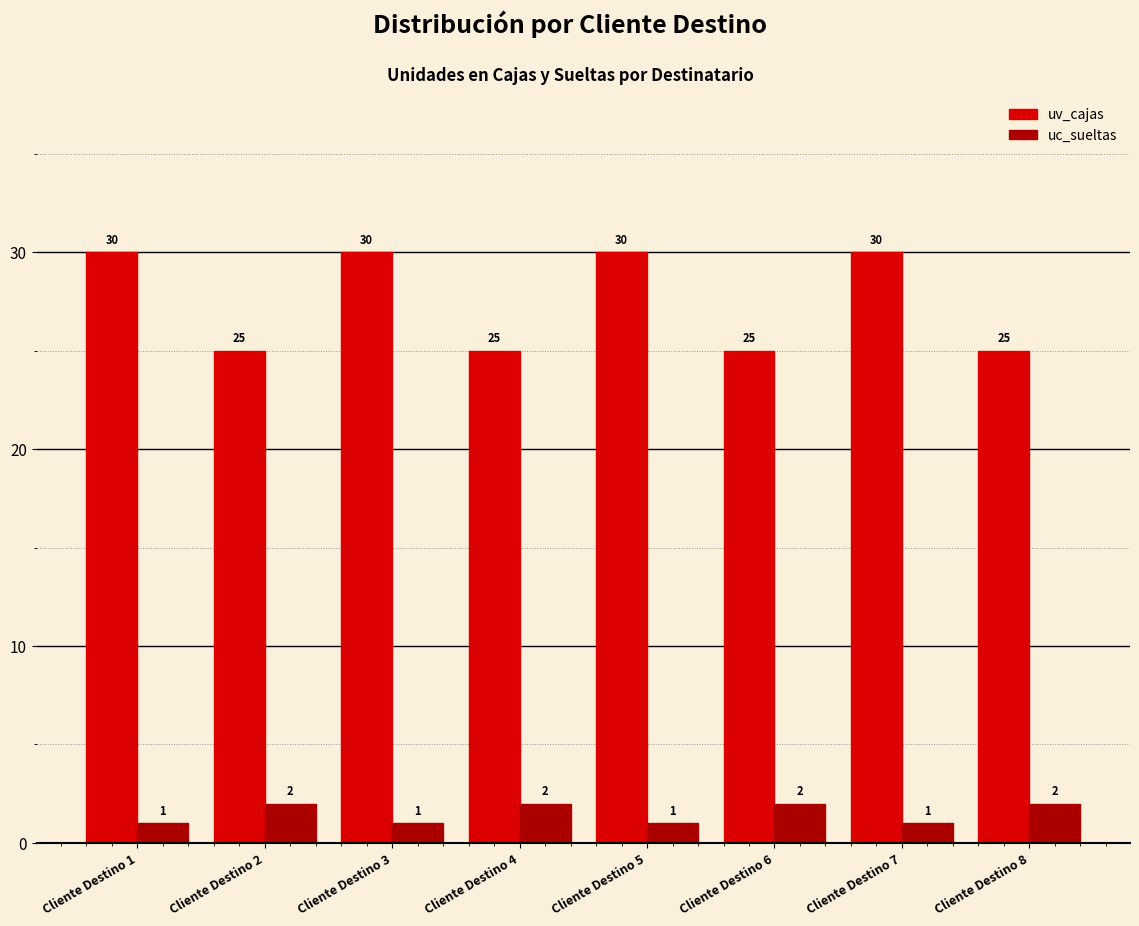

What are all the series names shown in the legend?

uv_cajas, uc_sueltas